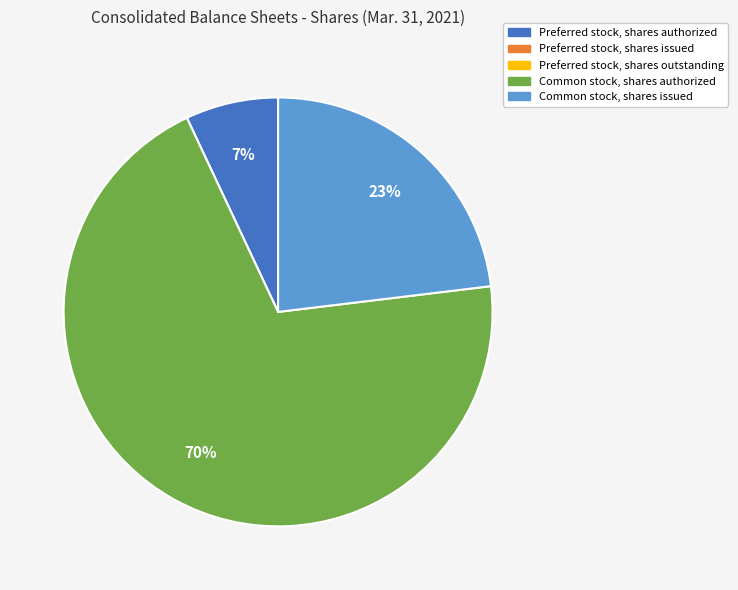

To the nearest percent, what is the difference between the largest and smallest slice percentages?

63%